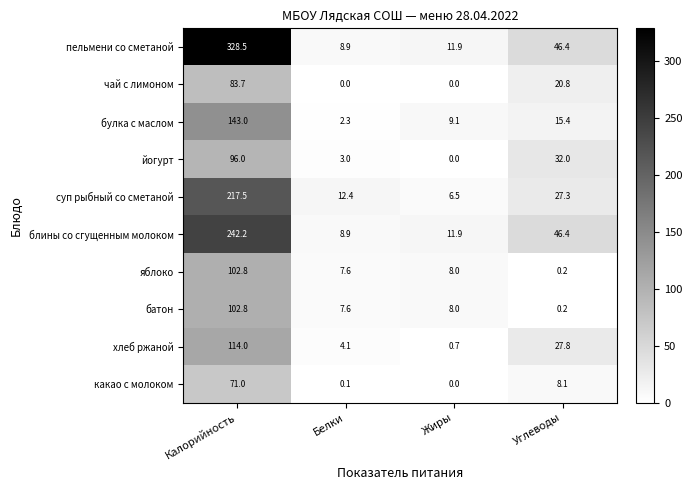

What is the difference between the highest and lowest values at Белки?

12.4